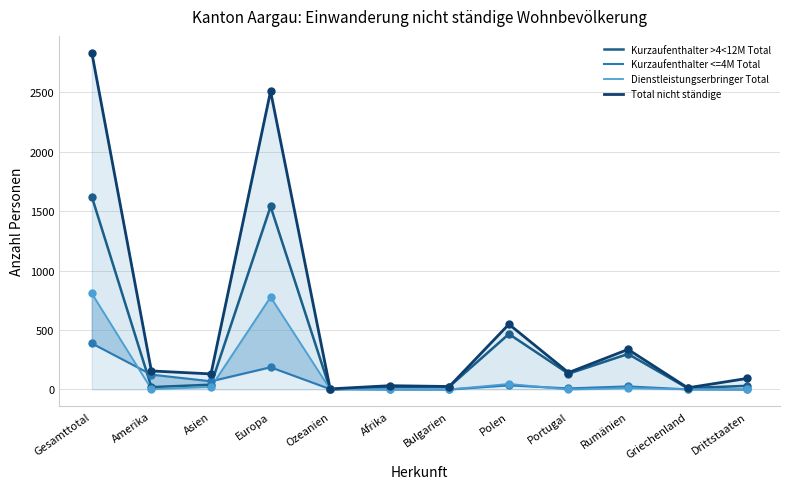

Which series contains the lowest Y value?

Kurzaufenthalter >4<12M Total